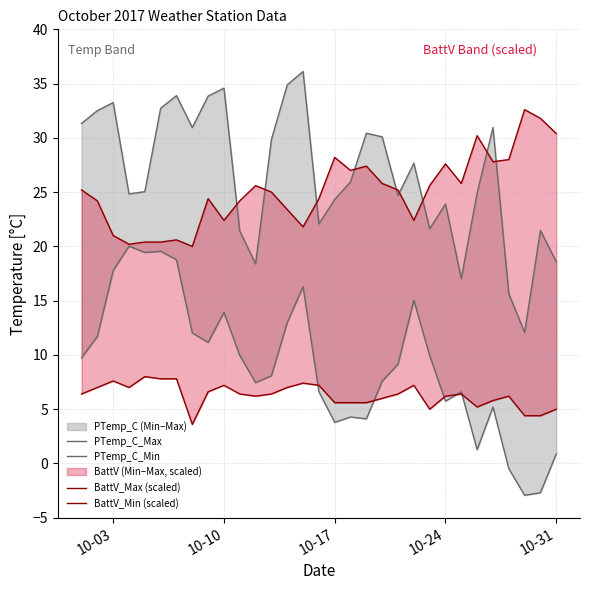

Is it true that PTemp_C_Max equals 14.9 at 15?

False